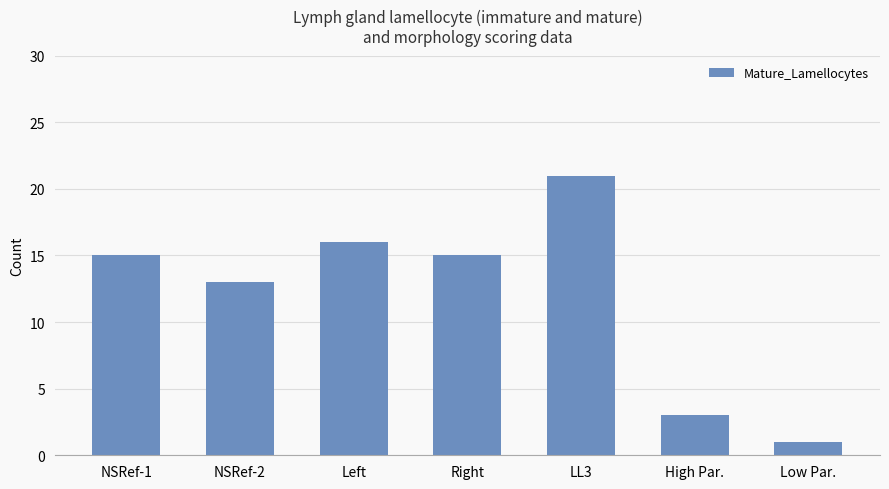

At which category does the chart reach its minimum across all series?

Low Par.